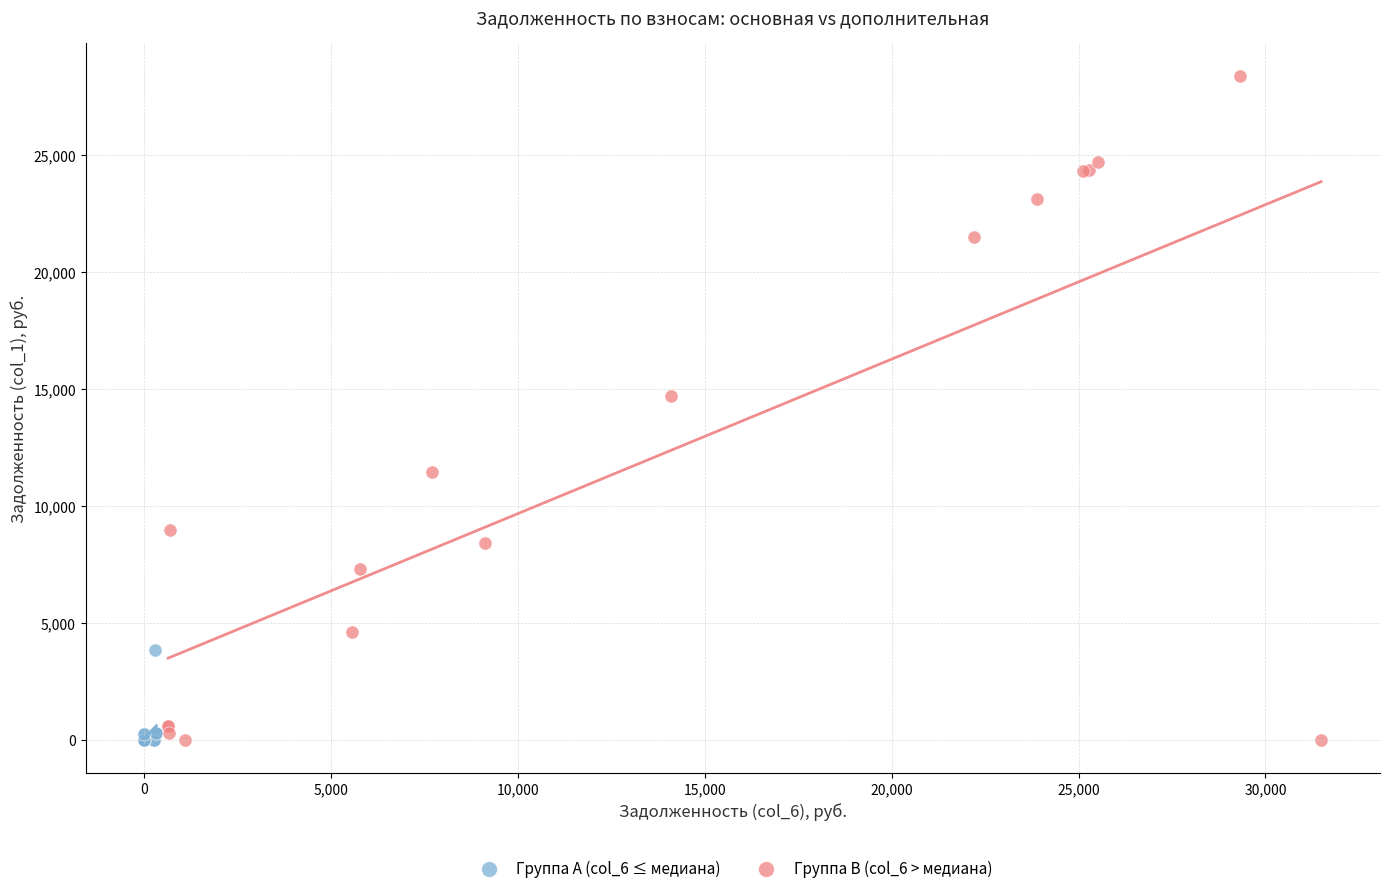

Which series has the widest spread of Y values?

Группа B (col_6 > медиана)